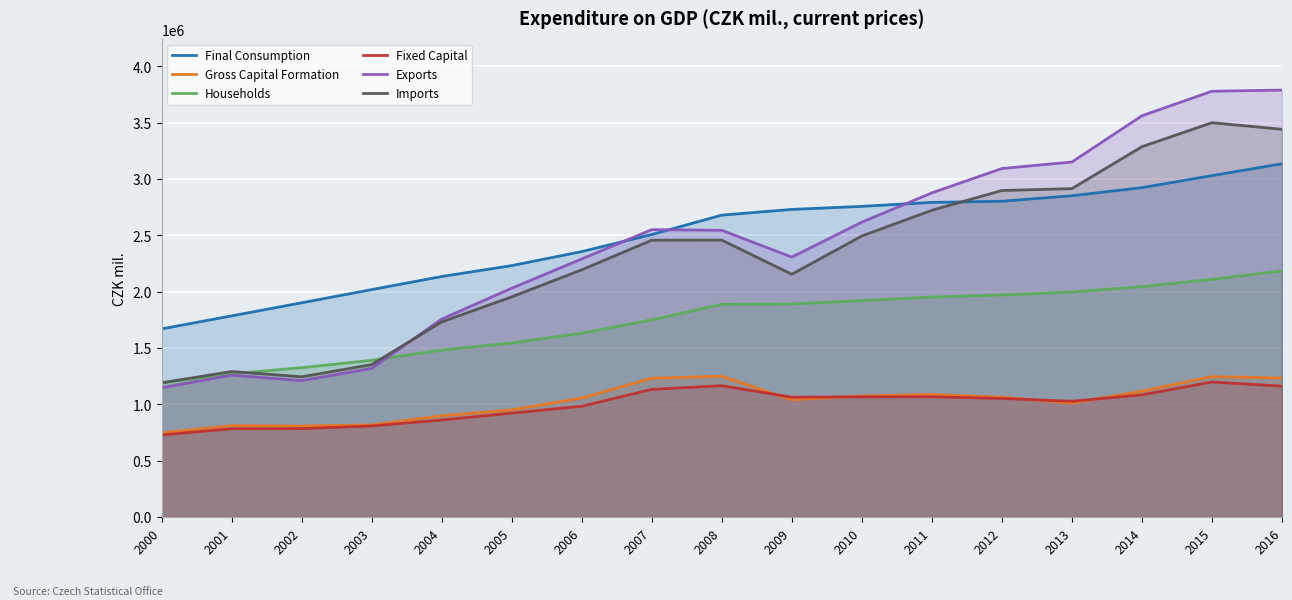

At how many categories does at least one series exceed 1396726?

17